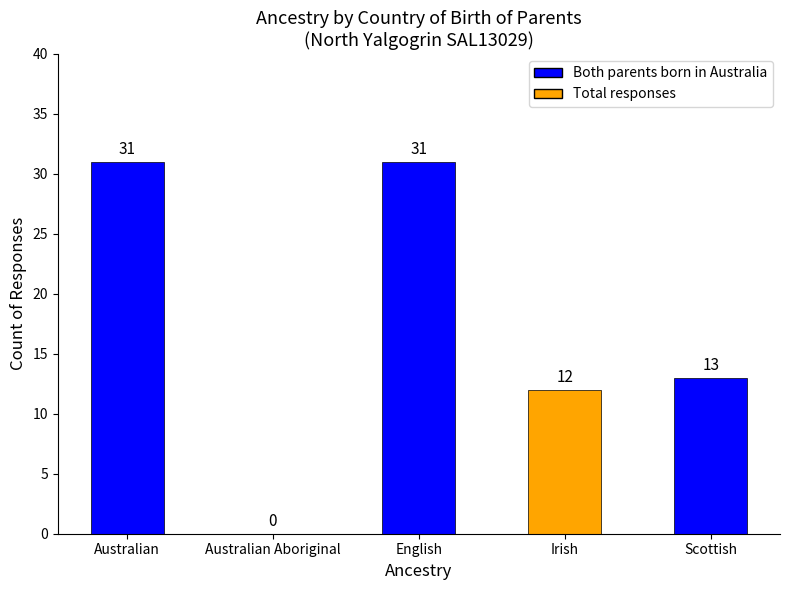

At which label is the value closest to 15?

Scottish